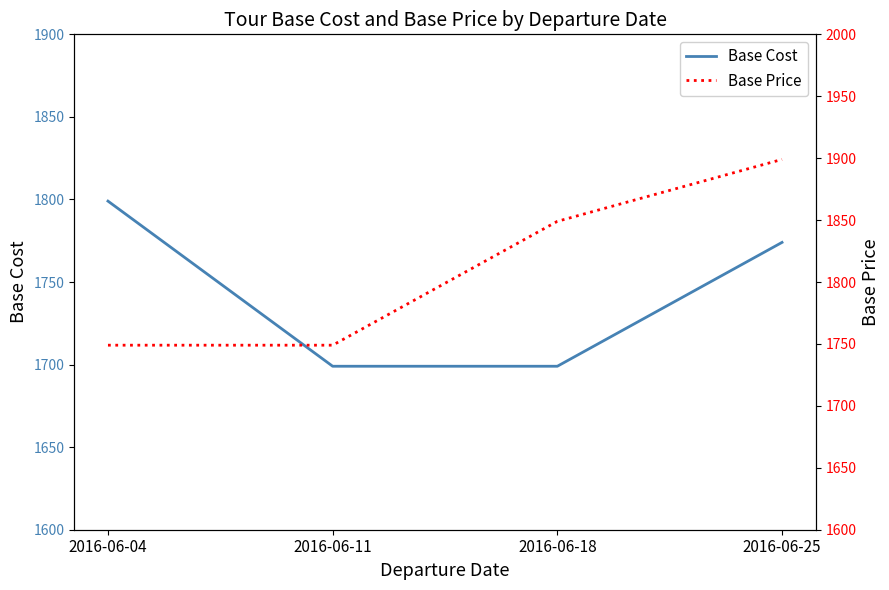

True or false: Base Price has a value of 1258 at 2016-06-18.

False